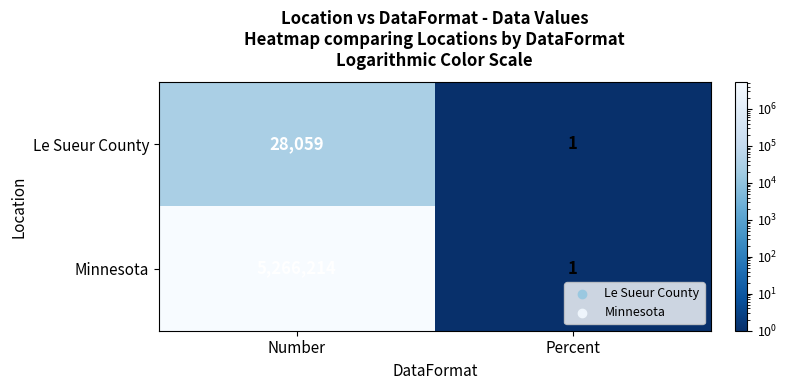

What is the difference between the highest and lowest values at Number?

5238155